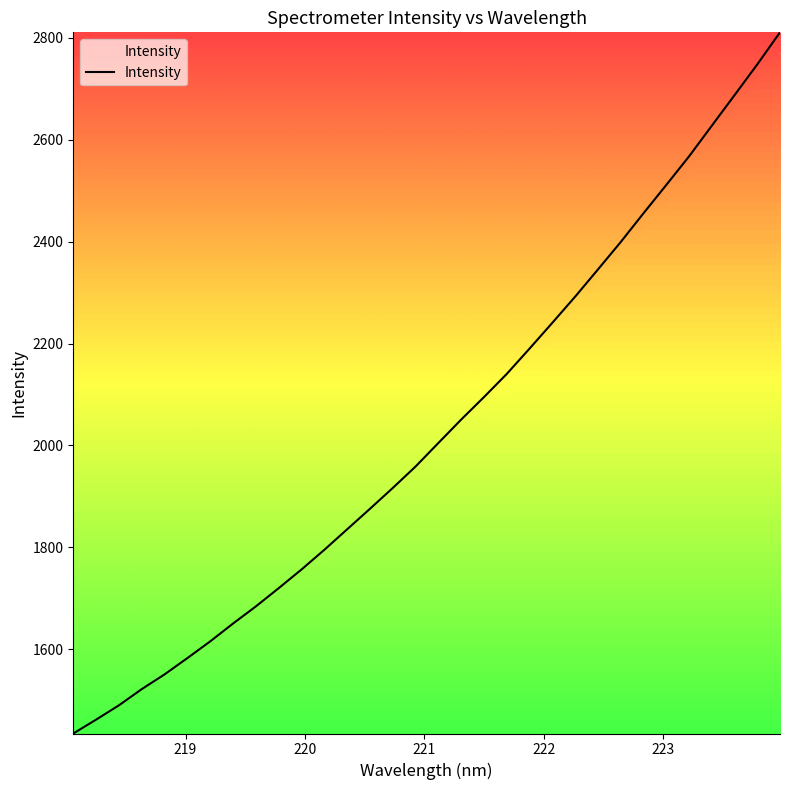

What is the smallest value displayed?

1434.5